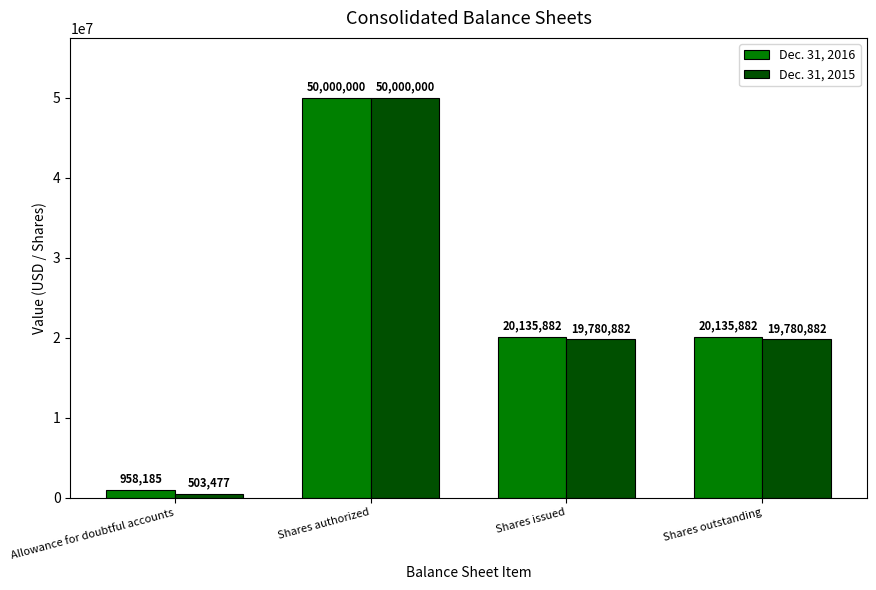

Where does the Dec. 31, 2015 series first go above 19780882?

Shares authorized